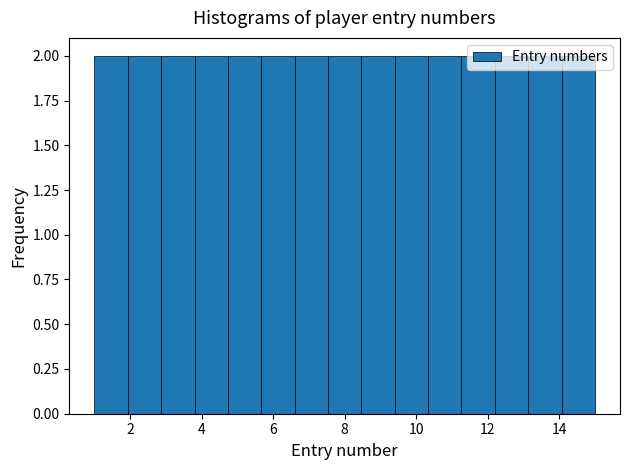

Reading left to right, transcribe this chart: for each bar, give the range it covers on the x-axis and its height. Neither the bar edges nor the heights are printed on the chart, so give them approximately, as read against the axes.

1.0 to 2.0: 2
2.0 to 2.8: 2
2.8 to 3.8: 2
3.8 to 4.8: 2
4.8 to 5.6: 2
5.6 to 6.6: 2
6.6 to 7.6: 2
7.6 to 8.4: 2
8.4 to 9.4: 2
9.4 to 10.4: 2
10.4 to 11.2: 2
11.2 to 12.2: 2
12.2 to 13.2: 2
13.2 to 14.0: 2
14.0 to 15.0: 2